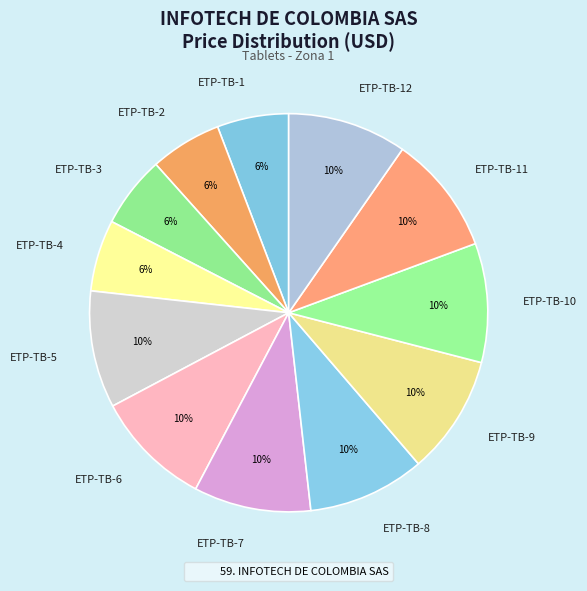

Combined, do ETP-TB-12 and ETP-TB-5 account for over 50%?

No